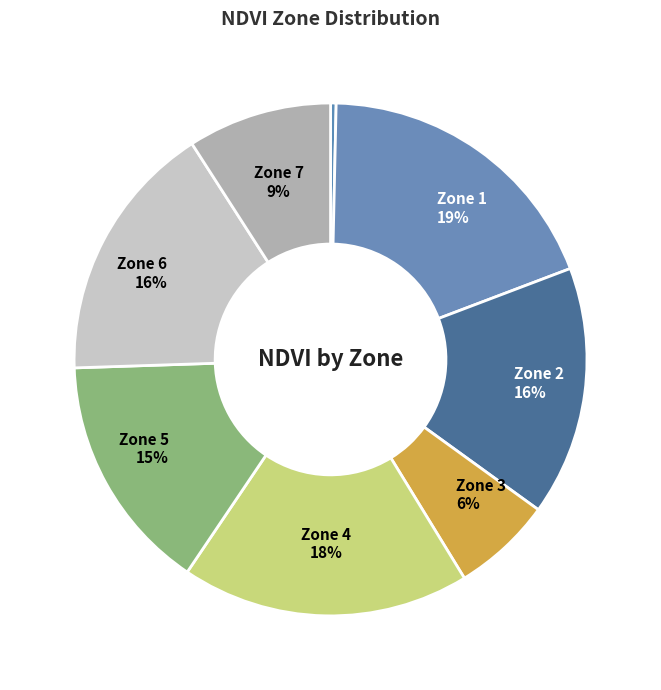

How many slices are in this pie chart?

8